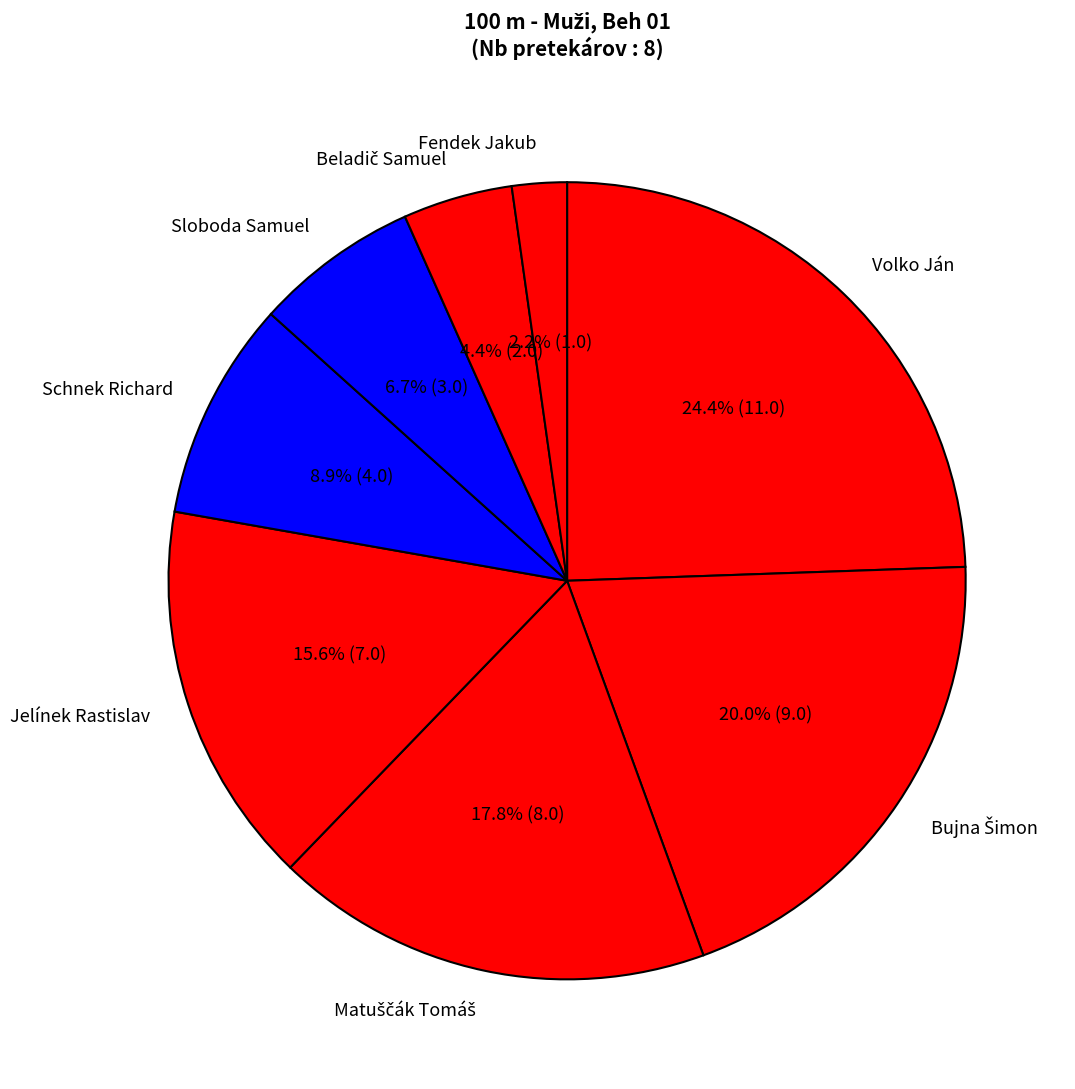

How many slices are in this pie chart?

8